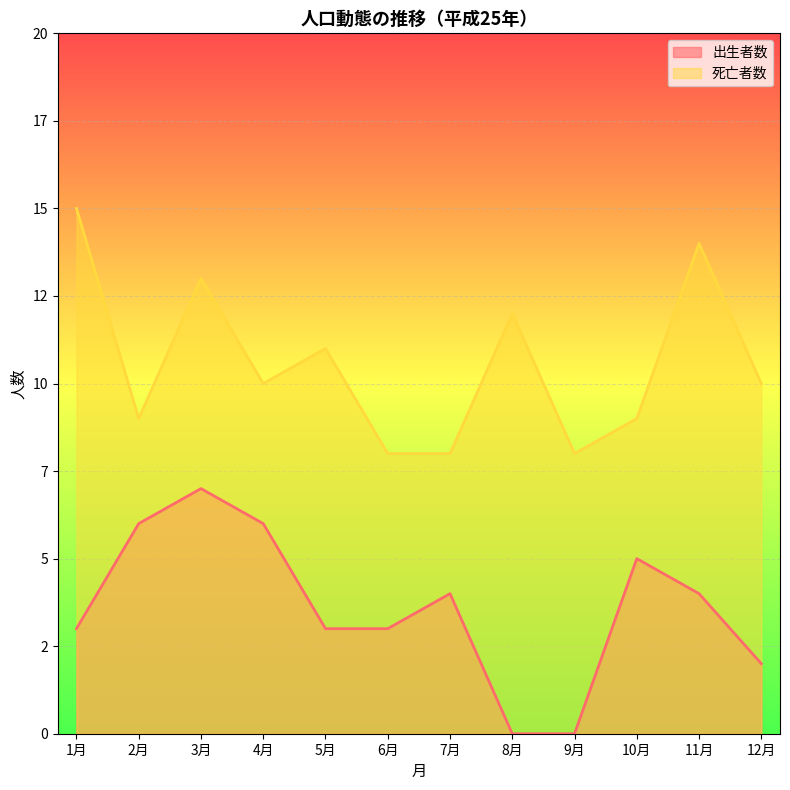

What is the value of the 死亡者数 point at the 11th from the left?

14